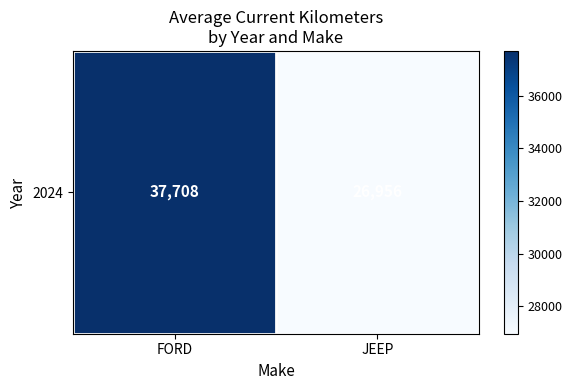

Reading left to right, transcribe all the data shown in this chart.

37708	26956